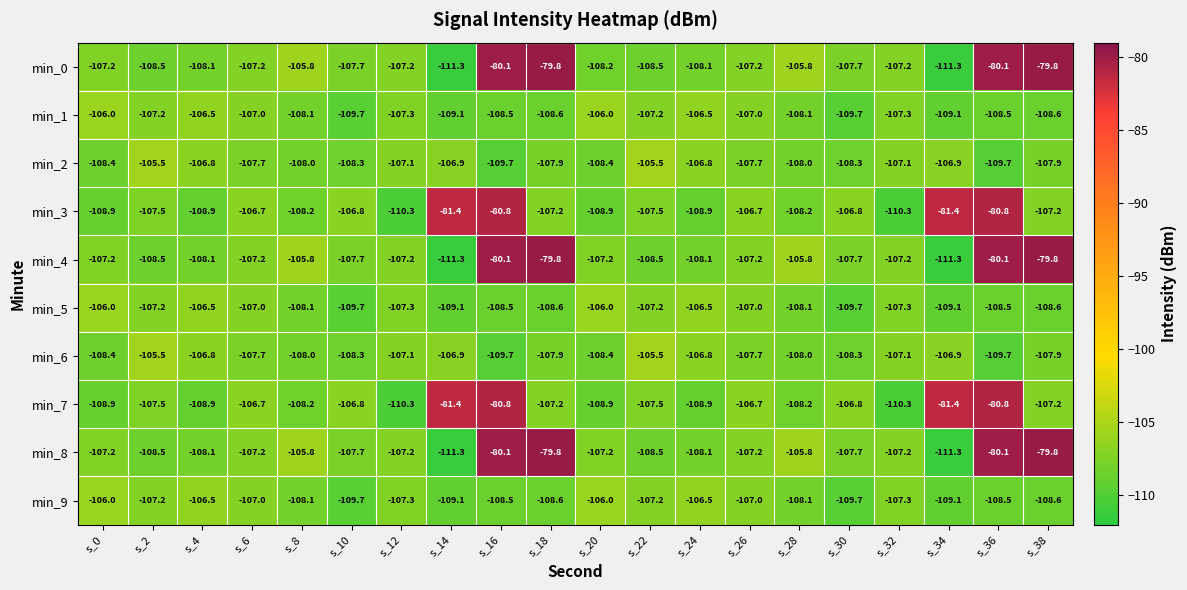

What is the smallest value displayed?

-111.3